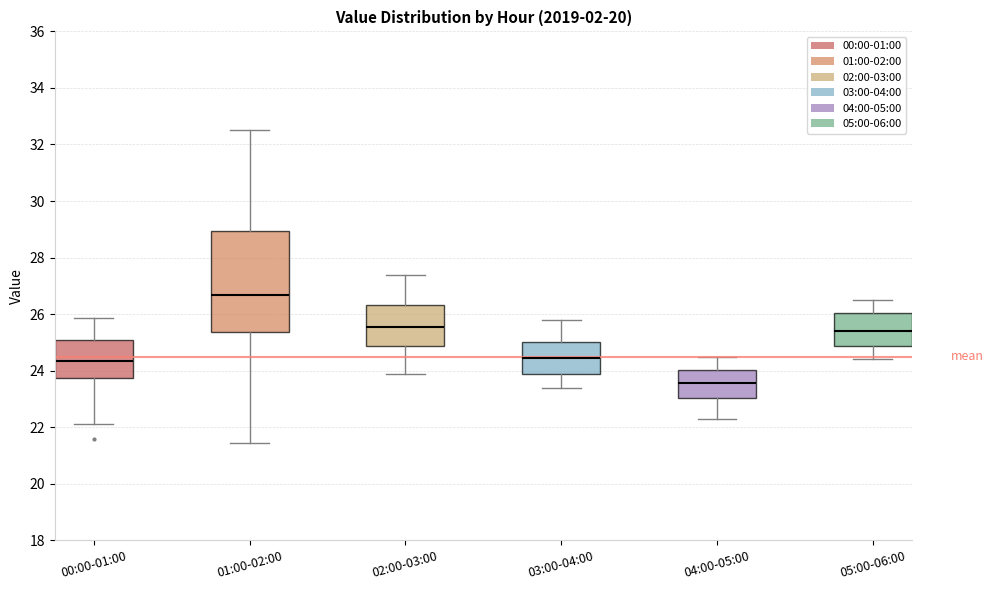

Reading left to right, read every box against the y-axis: the position of its median line, the range the box covers, and the ends of its whiskers. The values are not printed on the chart, so give them approximately, as read against the axis.

00:00-01:00: median 24.4, box 23.8 to 25.0, whiskers 22.2 to 25.8
01:00-02:00: median 26.6, box 25.4 to 29.0, whiskers 21.4 to 32.6
02:00-03:00: median 25.6, box 24.8 to 26.4, whiskers 24.0 to 27.4
03:00-04:00: median 24.4, box 23.8 to 25.0, whiskers 23.4 to 25.8
04:00-05:00: median 23.6, box 23.0 to 24.0, whiskers 22.4 to 24.6
05:00-06:00: median 25.4, box 24.8 to 26.0, whiskers 24.4 to 26.6